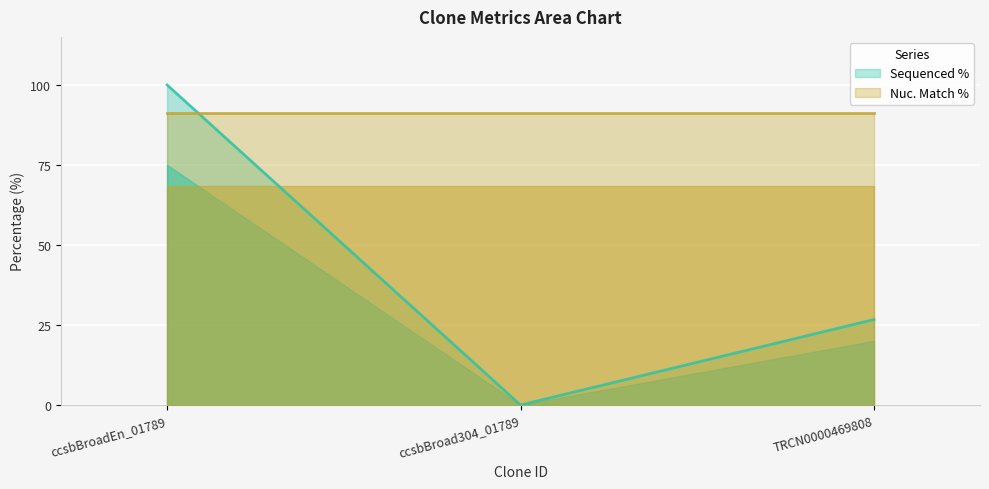

Reading left to right, extract all data points from this chart.

Sequenced % (line): ccsbBroadEn_01789=100.0	ccsbBroad304_01789=0.0	TRCN0000469808=26.7
Nuc. Match % (line): ccsbBroadEn_01789=91.3	ccsbBroad304_01789=91.3	TRCN0000469808=91.3